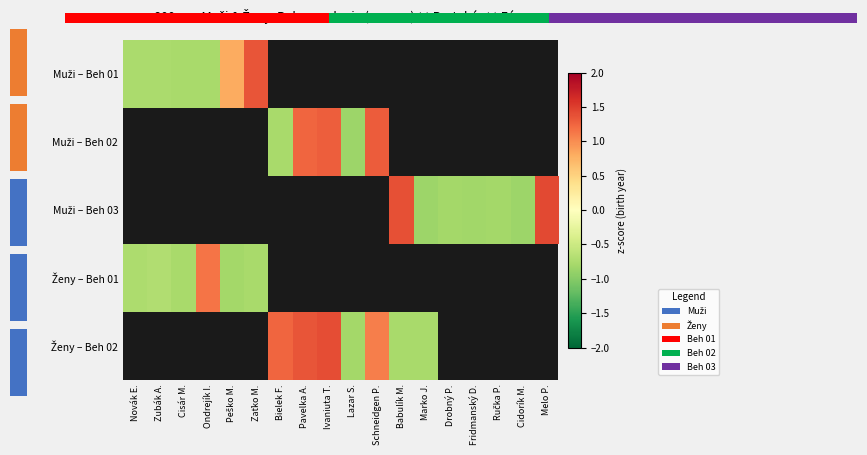

At which label does Ženy – Beh 02 first exceed 1?

Bielek F.